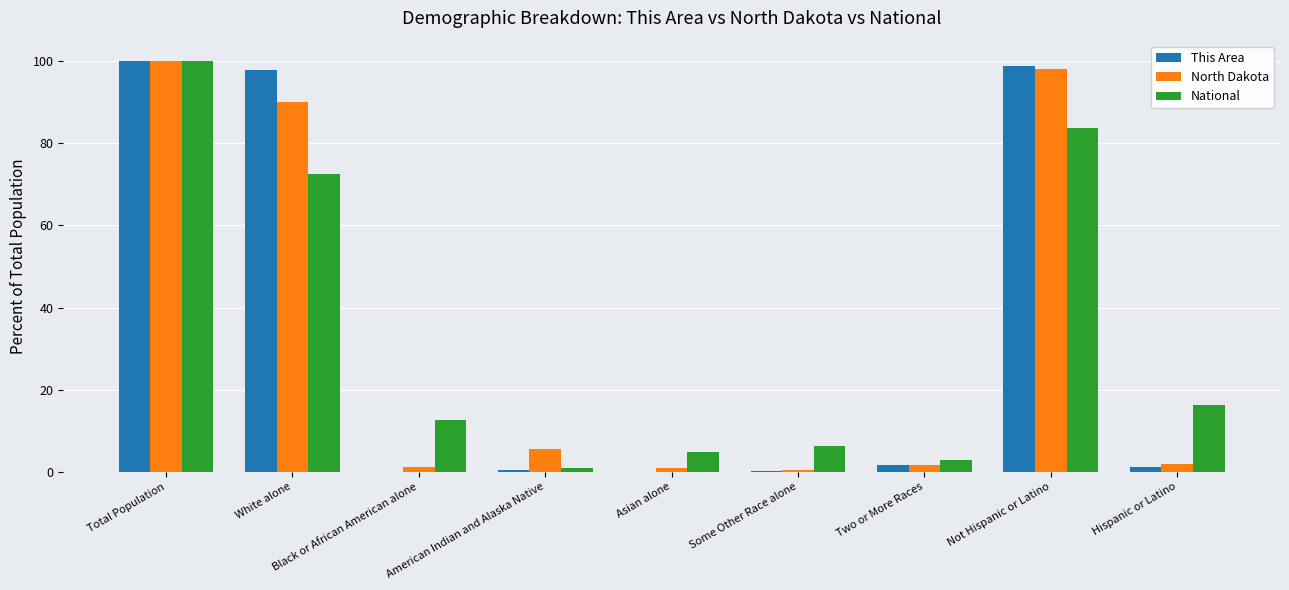

What is the total value across all series at Total Population?

300.0